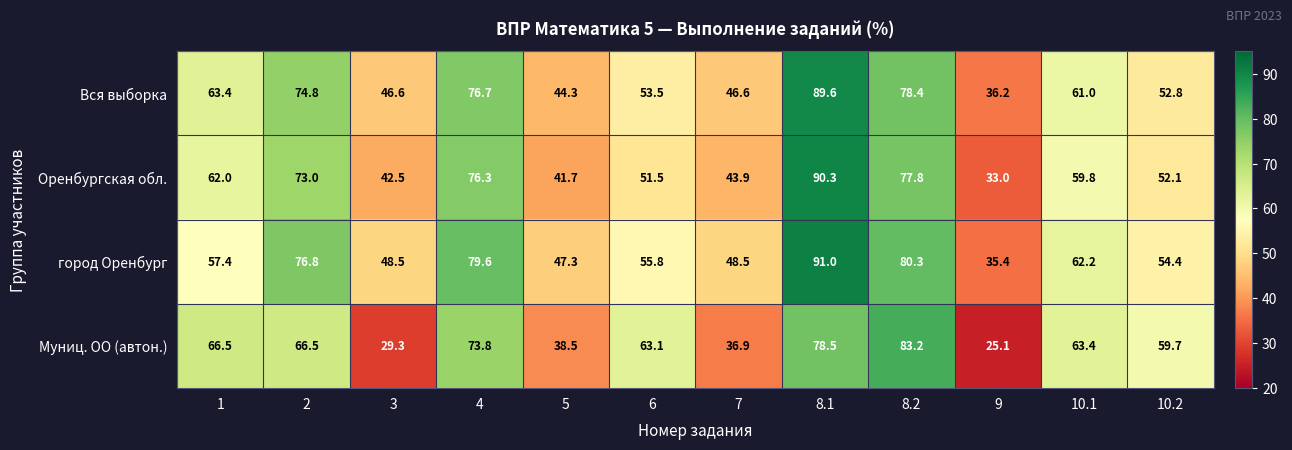

Rank the series by their maximum value, from lowest to highest.

Муниц. ОО (автон.), Вся выборка, Оренбургская обл., город Оренбург